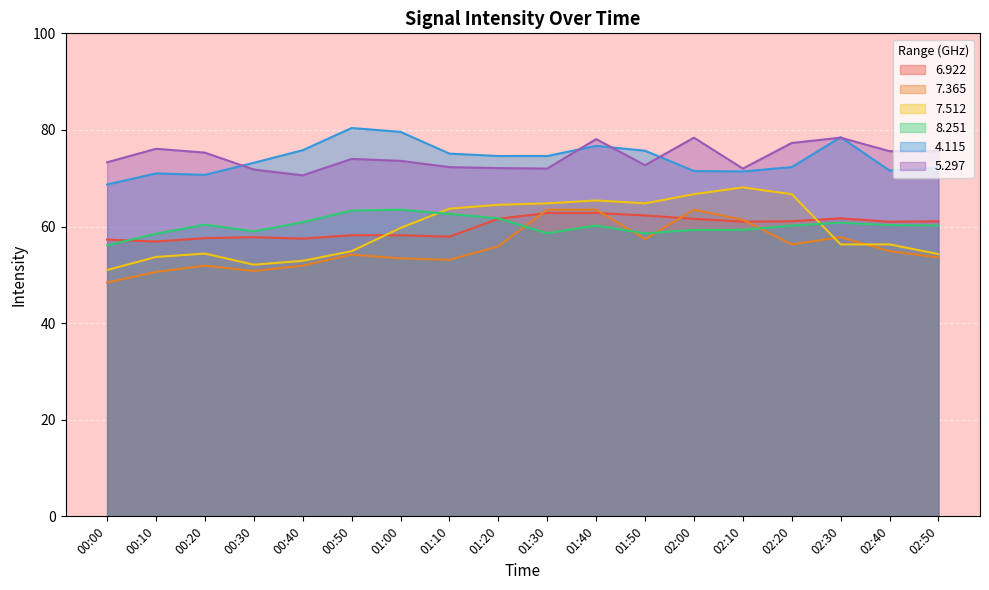

What is the value of the 7.365 point at the 7th from the left?

53.4